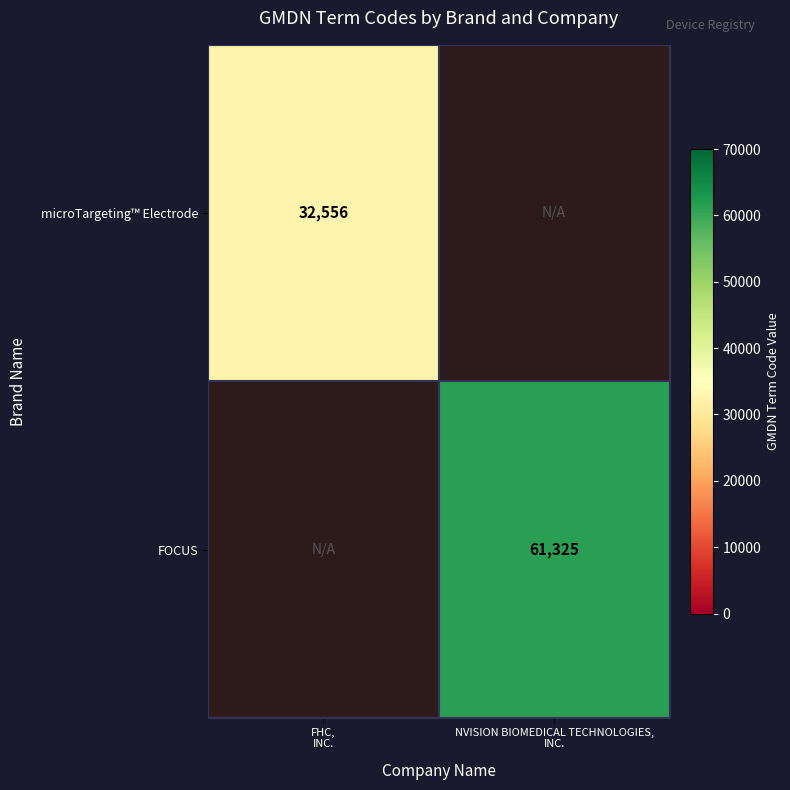

Is it true that microTargeting™ Electrode equals 10304.6 at FHC, INC.?

False